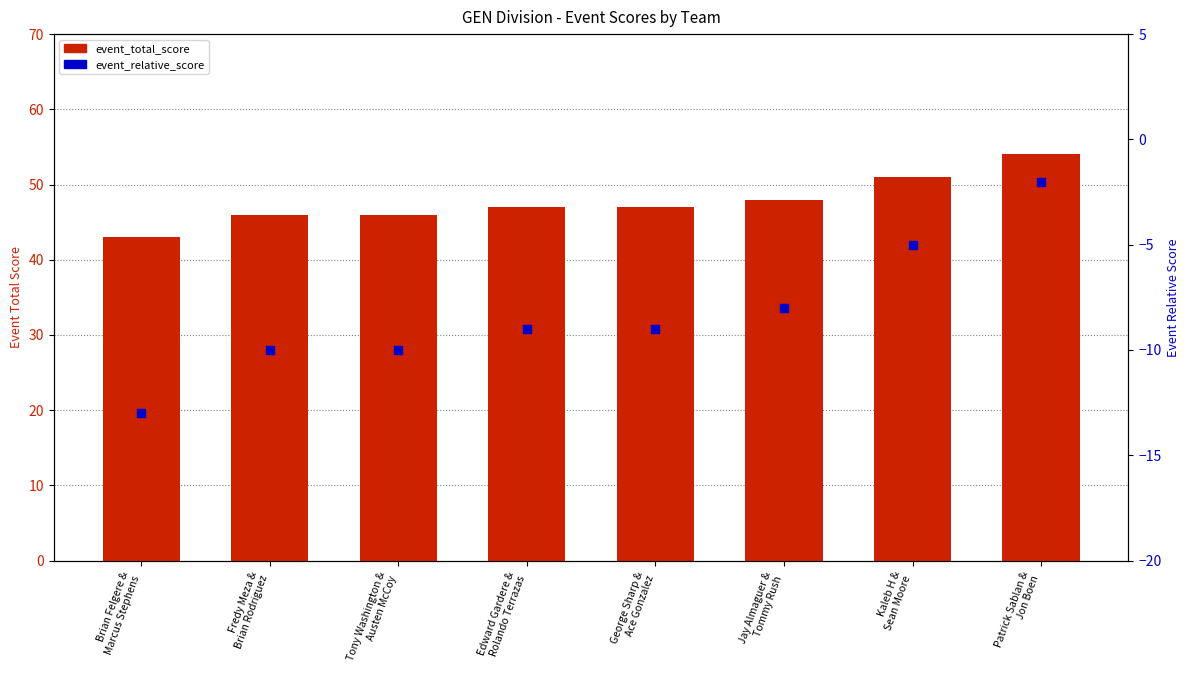

Which series reaches the minimum Y coordinate?

event_relative_score